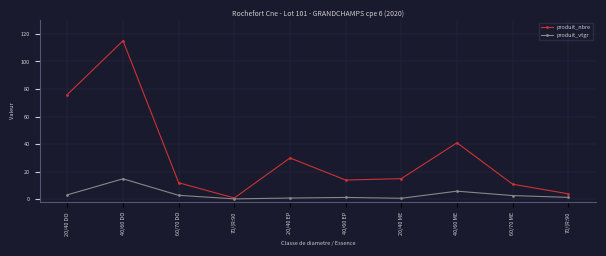

Reading left to right, what are all the values shown in this chart?

produit_nbre: 76.0	115.0	12.0	1.0	30.0	14.0	15.0	41.0	11.0	4.0
produit_vtgr: 3.3	14.9	2.9	0.3	0.9	1.4	0.8	5.9	2.7	1.4